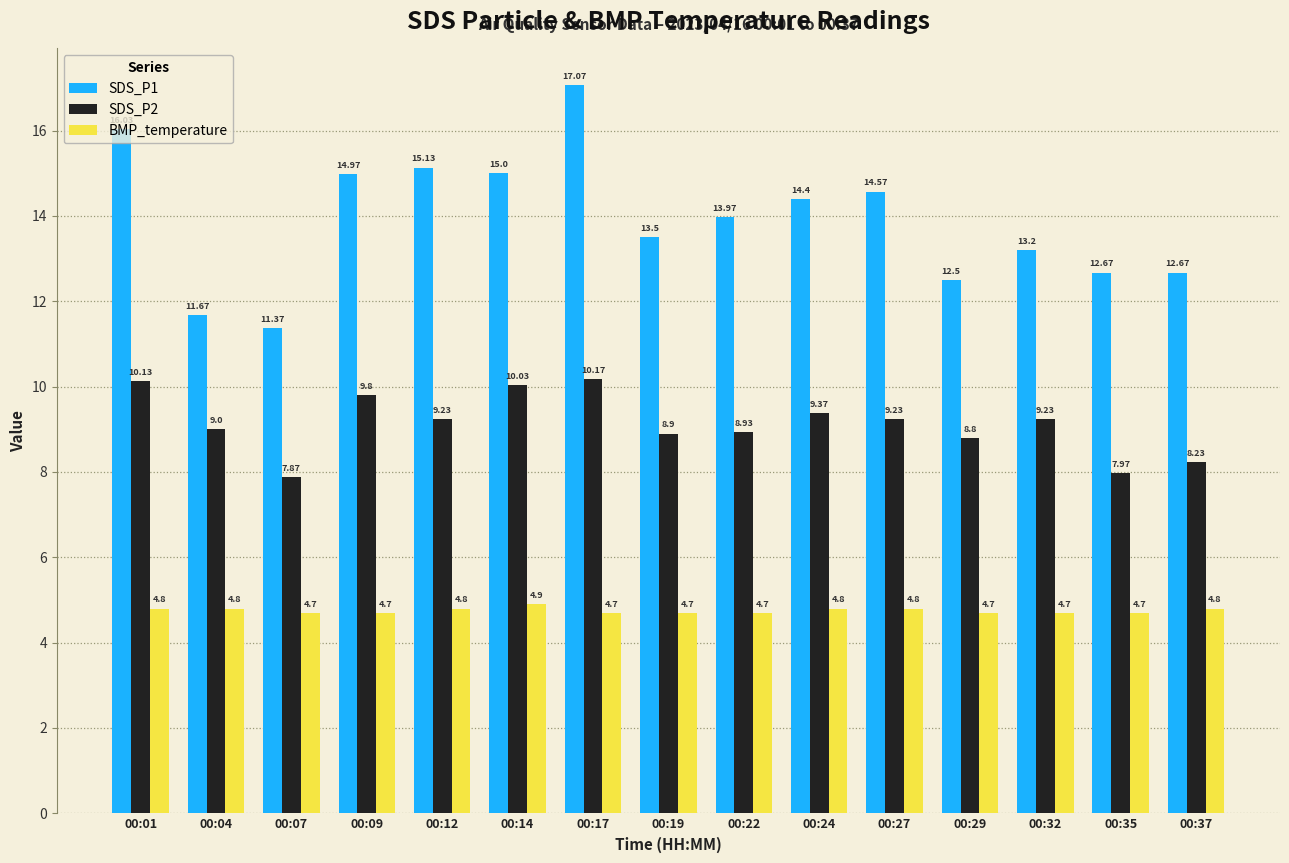

At which label does SDS_P1 reach its minimum?

00:07